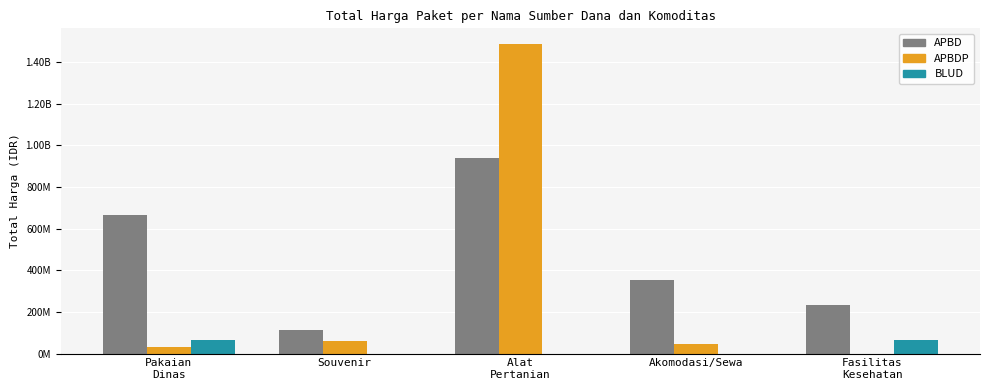

Does the chart contain stacked bars?

No